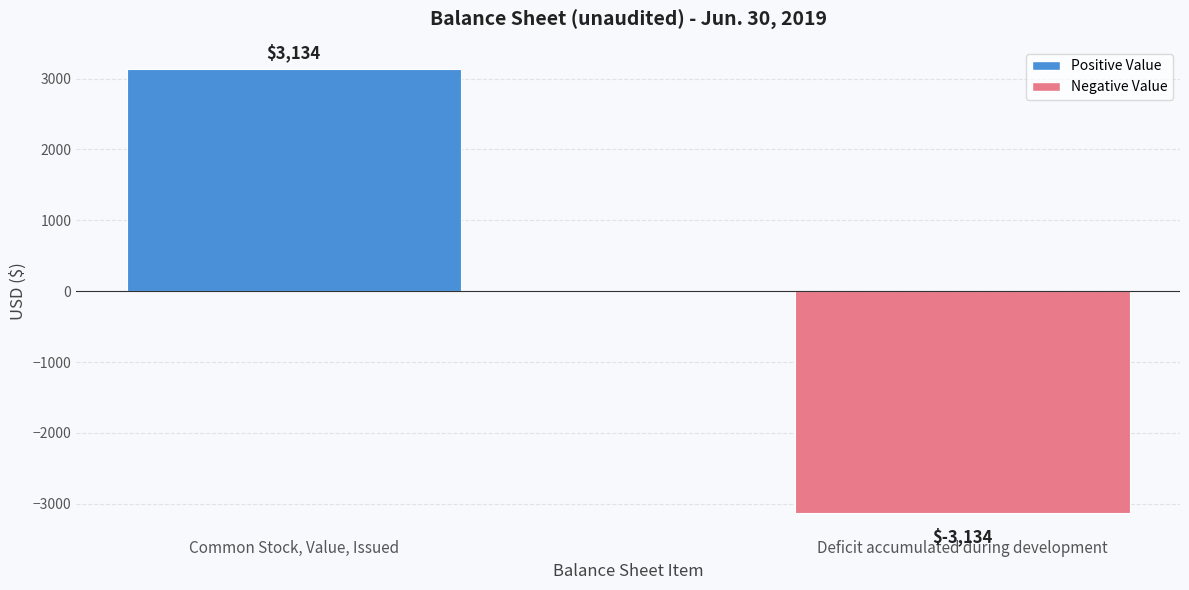

List the labels in order of value, largest first.

Common Stock, Value, Issued, Deficit accumulated during development